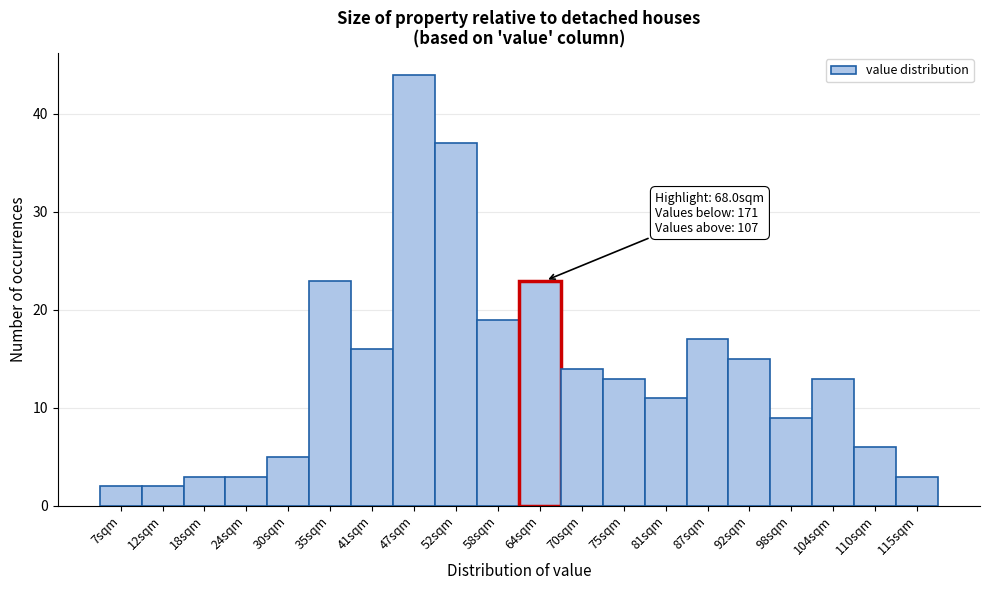

Reading left to right, list all the values displayed in this chart.

7sqm=2	12sqm=2	18sqm=3	24sqm=3	30sqm=5	35sqm=23	41sqm=16	47sqm=44	52sqm=37	58sqm=19	64sqm=23	70sqm=14	75sqm=13	81sqm=11	87sqm=17	92sqm=15	98sqm=9	104sqm=13	110sqm=6	115sqm=3